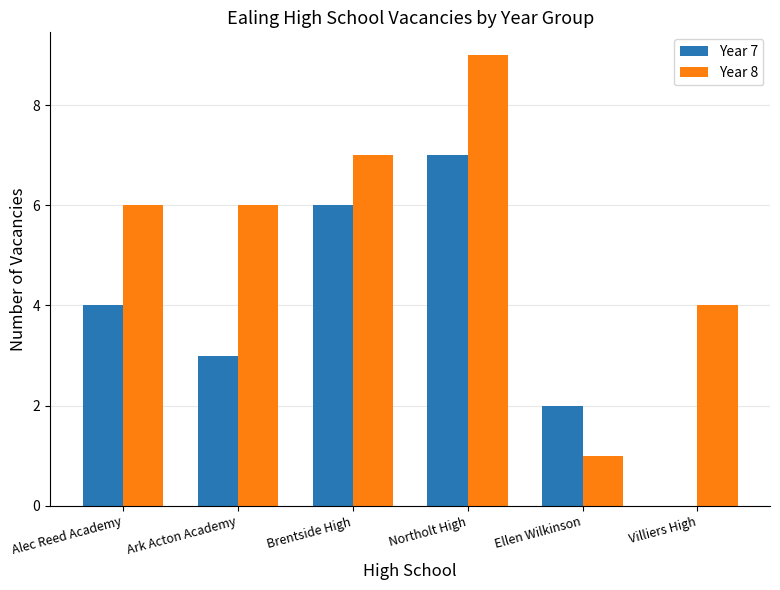

How many groups of bars are there?

6